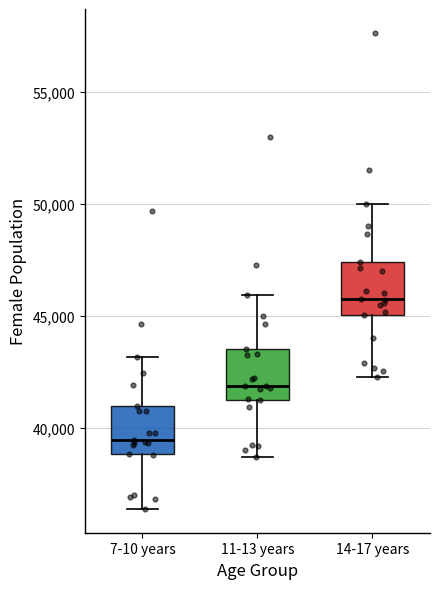

Reading left to right, read every box against the y-axis: the position of its median line, the range the box covers, and the ends of its whiskers. The values are not printed on the chart, so give them approximately, as read against the axis.

7-10 years: median 39500, box 39000 to 41000, whiskers 36500 to 43000
11-13 years: median 42000, box 41500 to 43500, whiskers 38500 to 46000
14-17 years: median 46000, box 45000 to 47500, whiskers 42500 to 50000